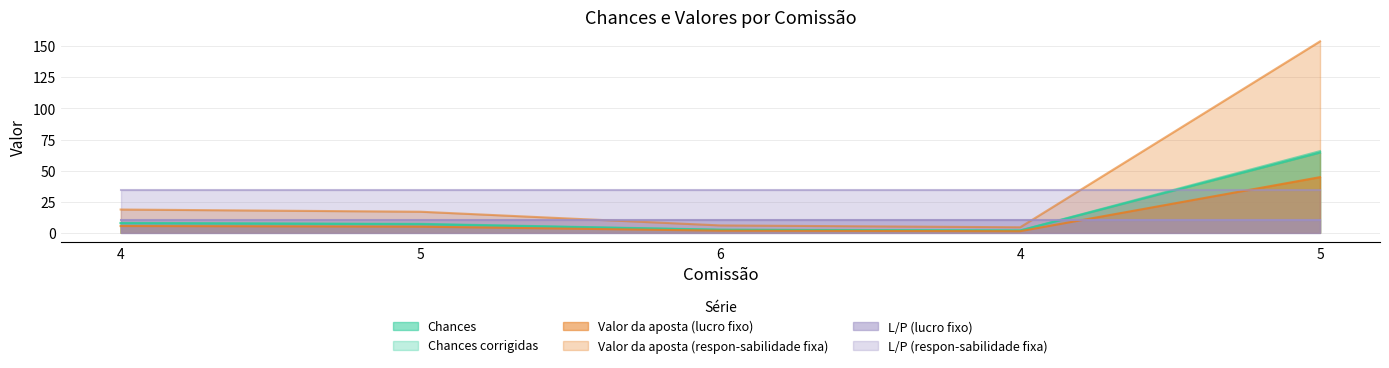

Is it true that Chances equals 29.7 at 5?

False